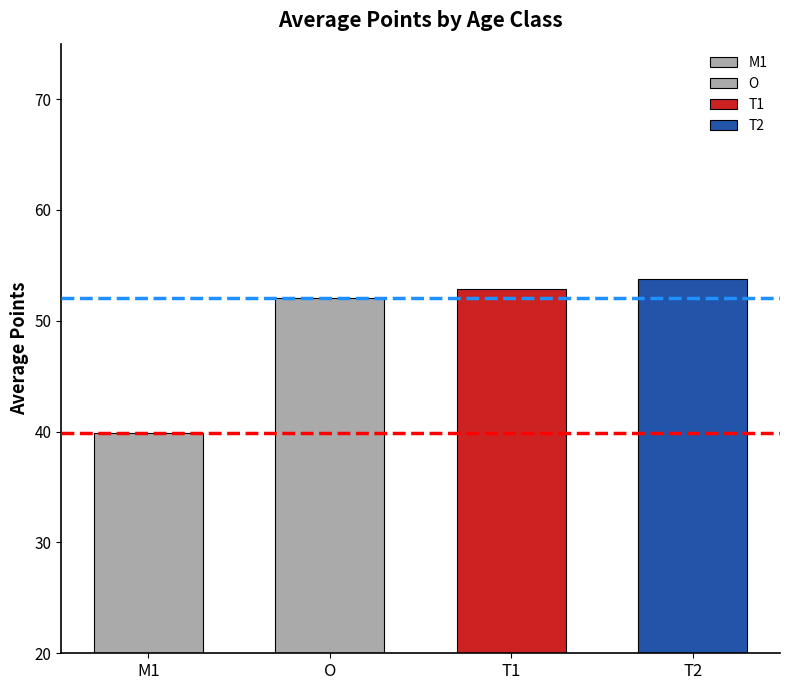

What is the change in value from M1 to T2?

+13.8